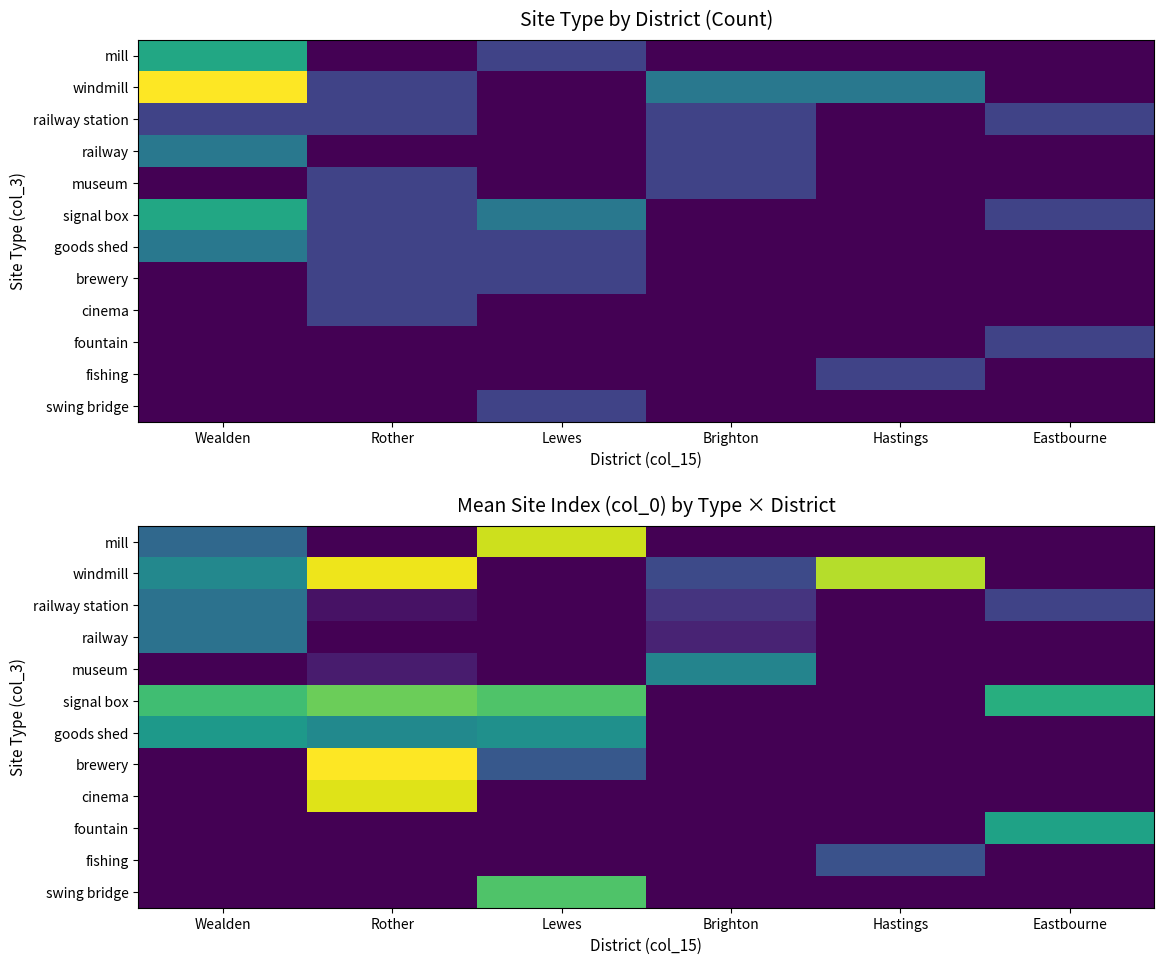

What is the spread (max minus min) of values at Rother?

40.0